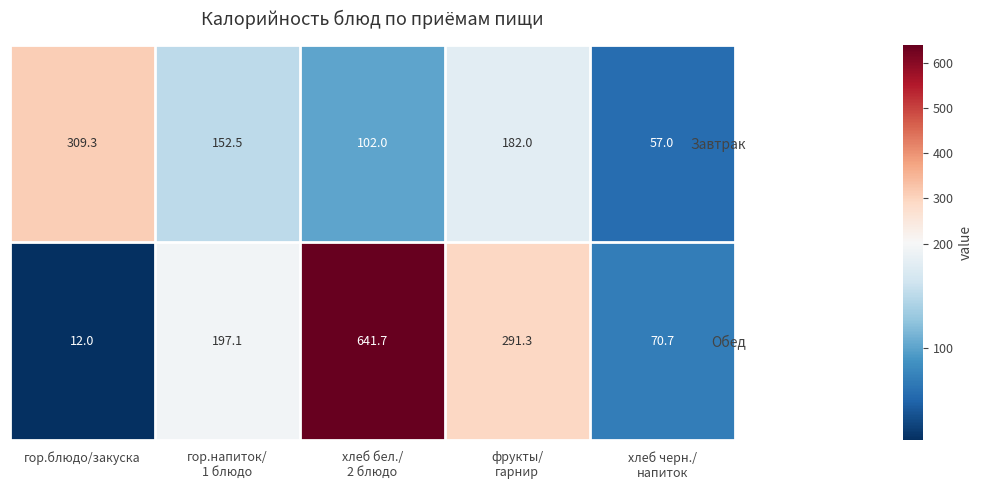

Which series changed the most between гор.напиток/
1 блюдо and хлеб бел./
2 блюдо?

Обед